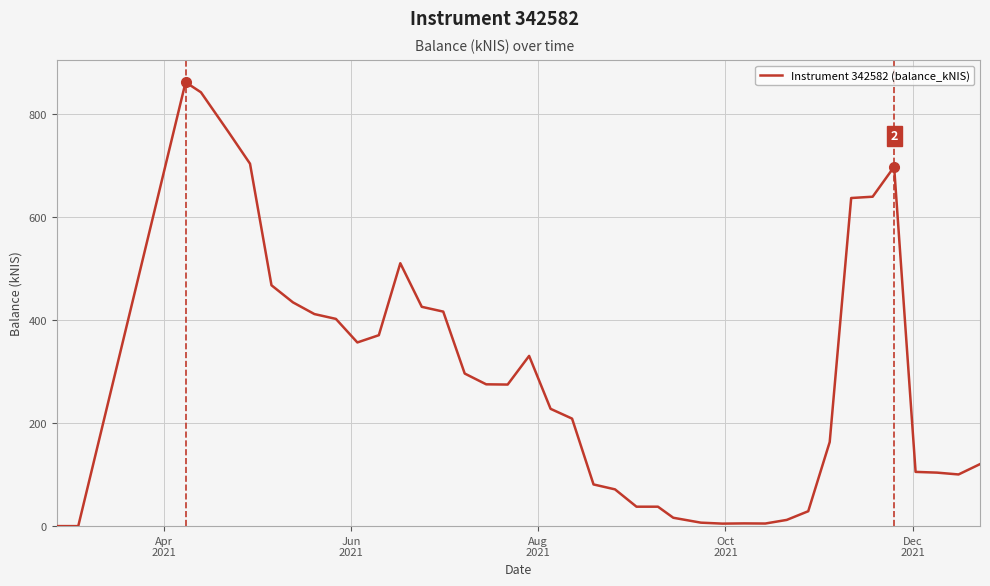

What is the maximum value shown in the chart?

862.6